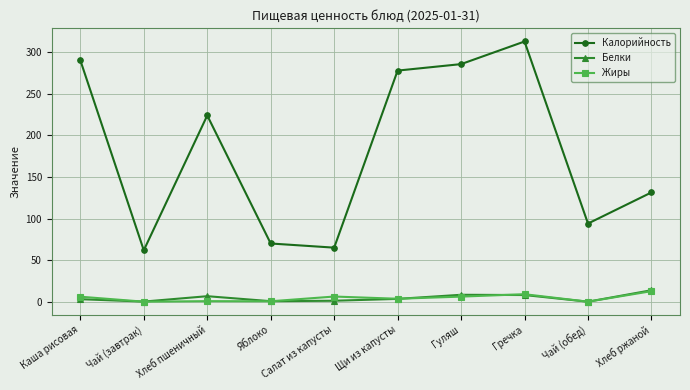

Is this an area chart (filled region under the line)?

No